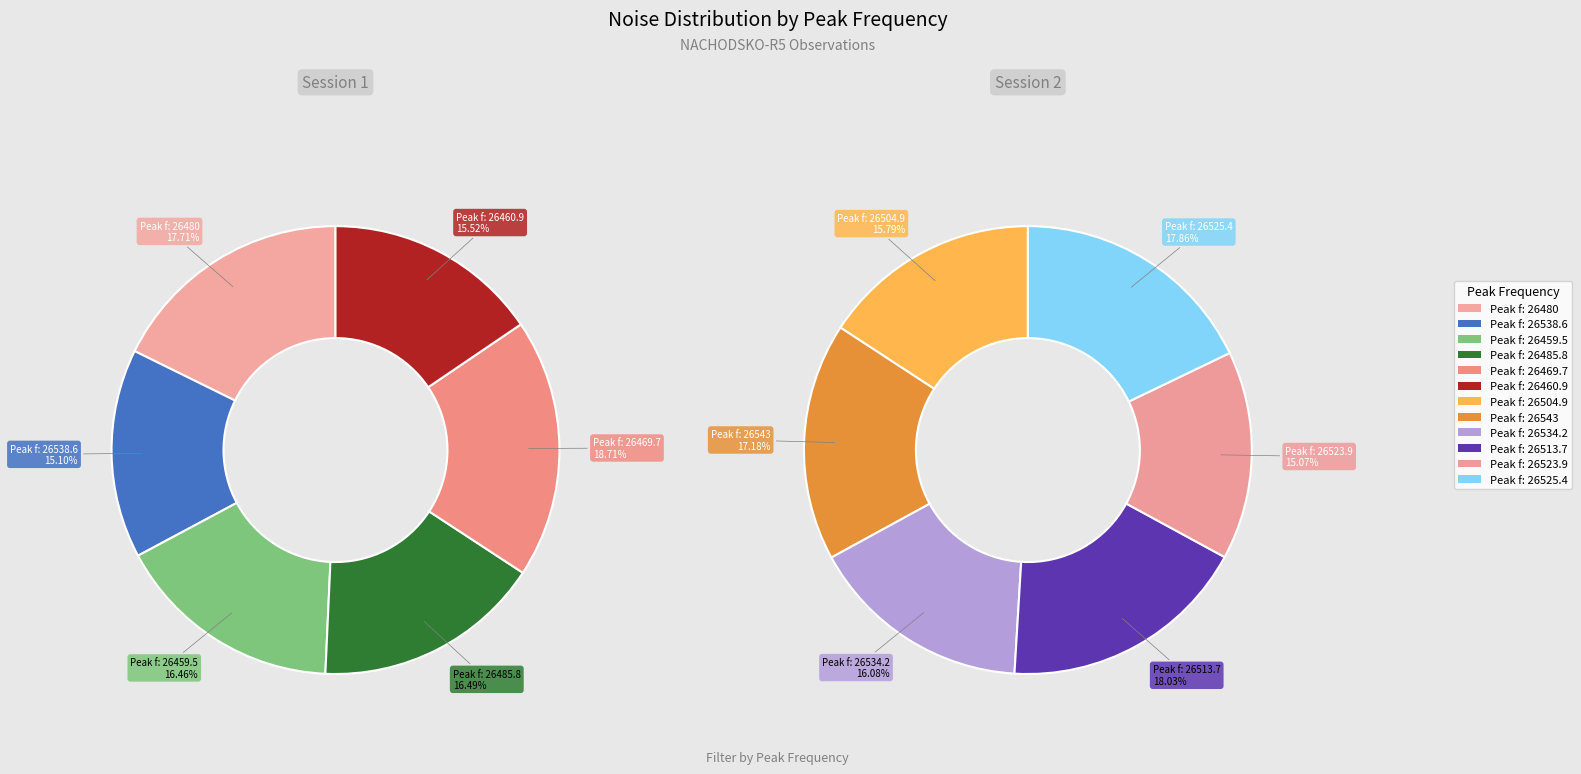

What is the smallest slice in the pie chart?

26538.6